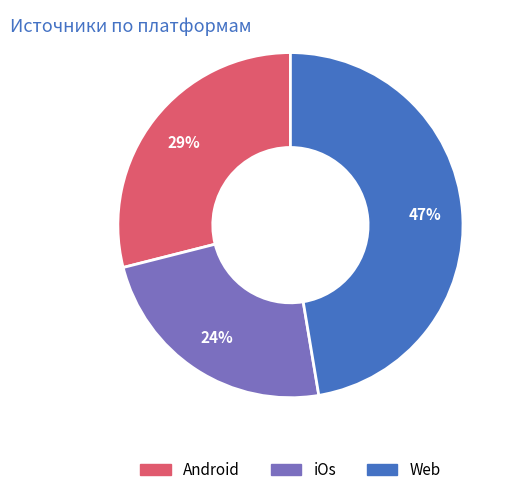

To the nearest percent, what is the combined percentage of iOs and Android?

53%